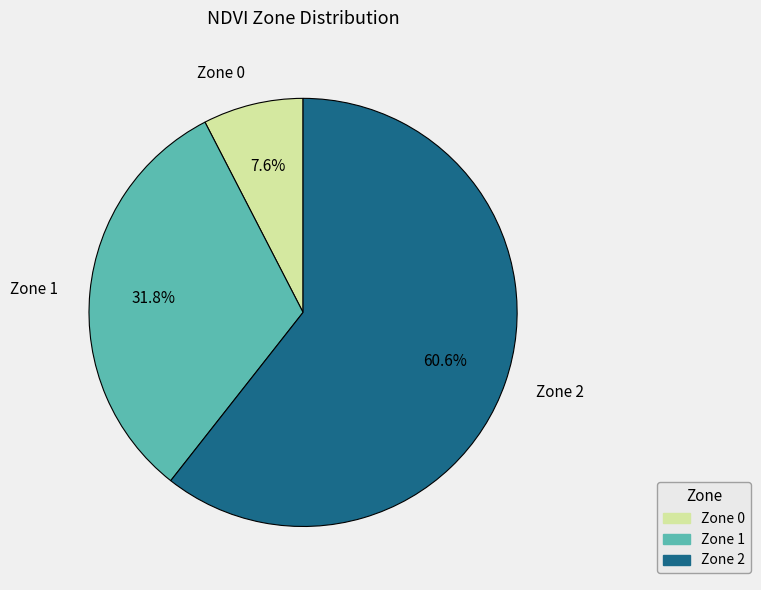

What portion of the pie excludes Zone 0?

92.4%